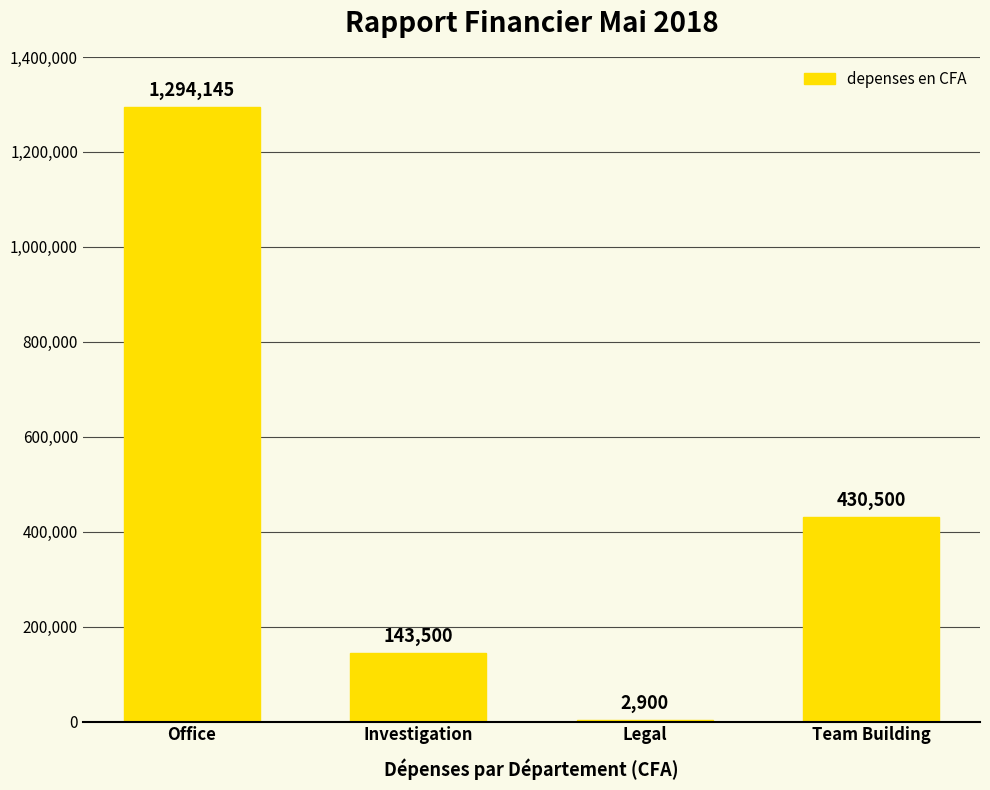

Where does the data first go above 430500?

Office